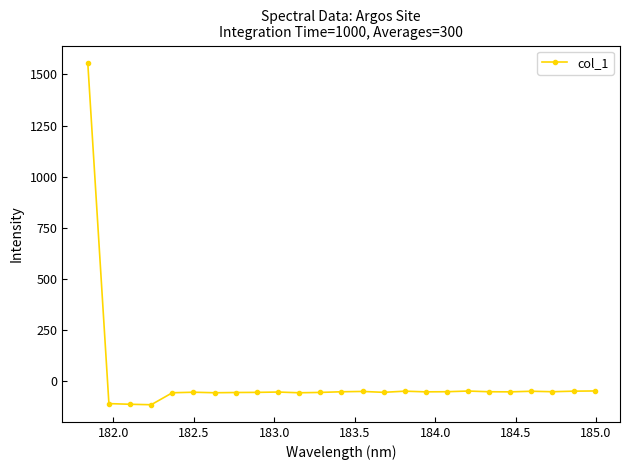

Is this an area chart (filled region under the line)?

No